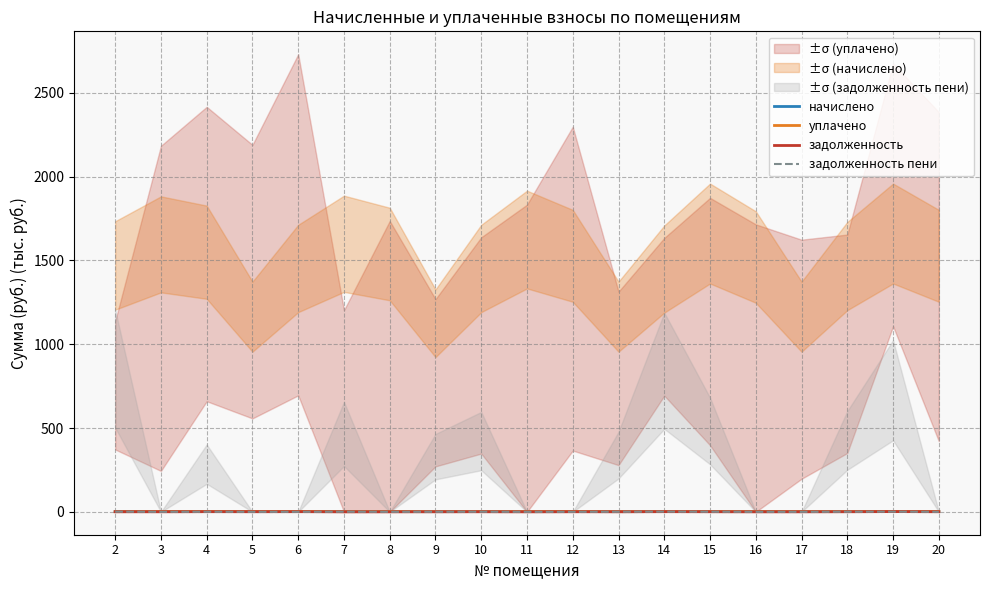

How many начислено values are between 1 and 2?

19